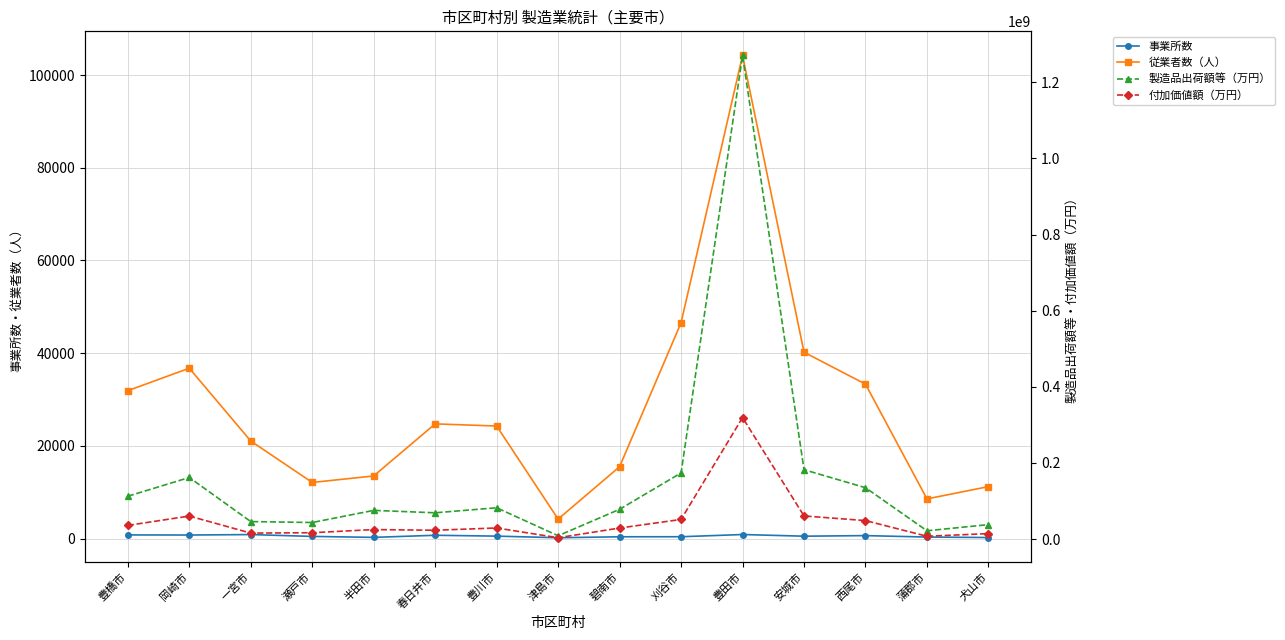

Between 西尾市 and 半田市, which is larger?

西尾市